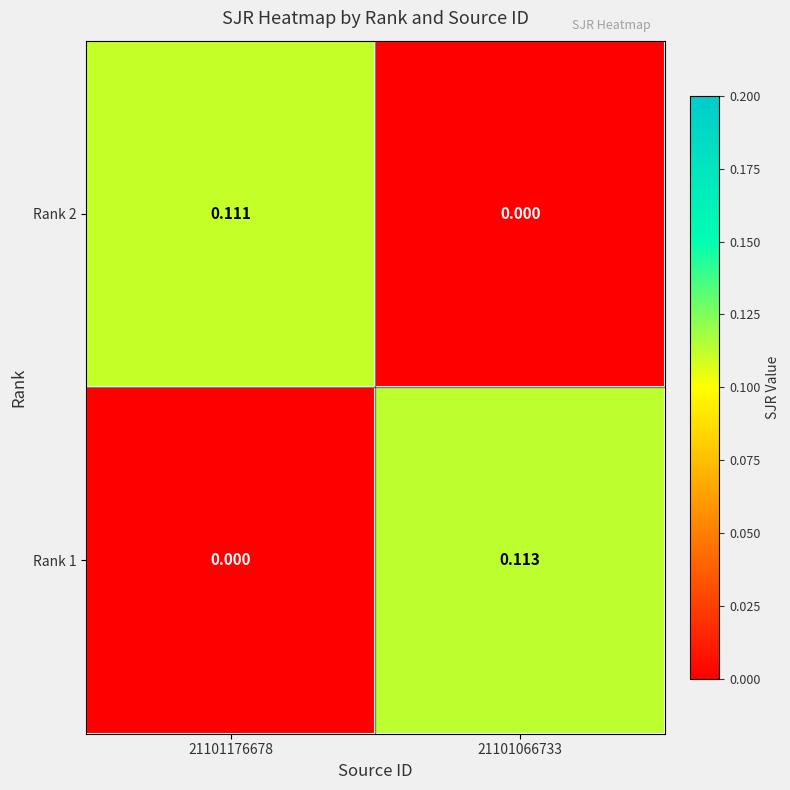

How many values in the Rank 1 series exceed 0?

1